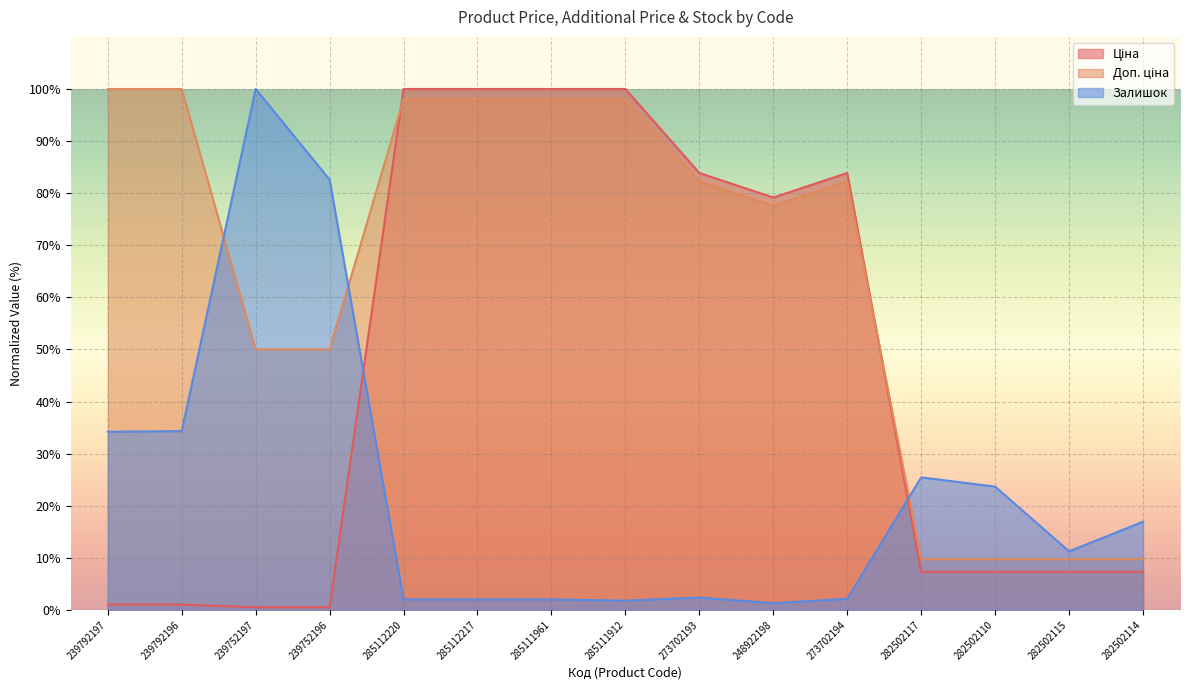

Does the chart display data point markers on the line(s)?

No